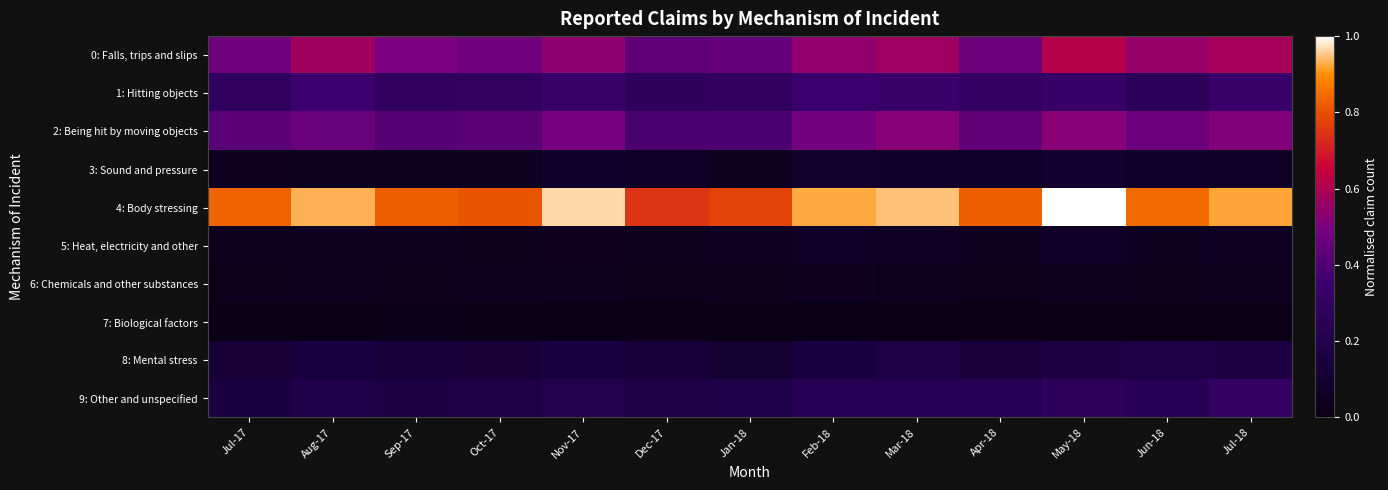

Which series changed the most between Jun-18 and Jul-18?

4: Body stressing